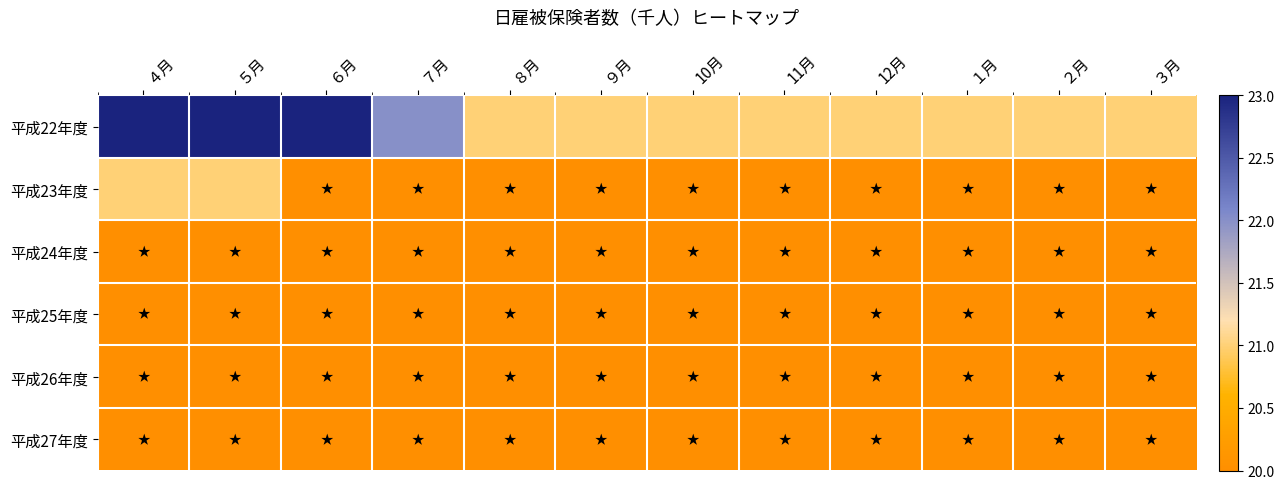

Which series has the largest total across all categories?

平成22年度